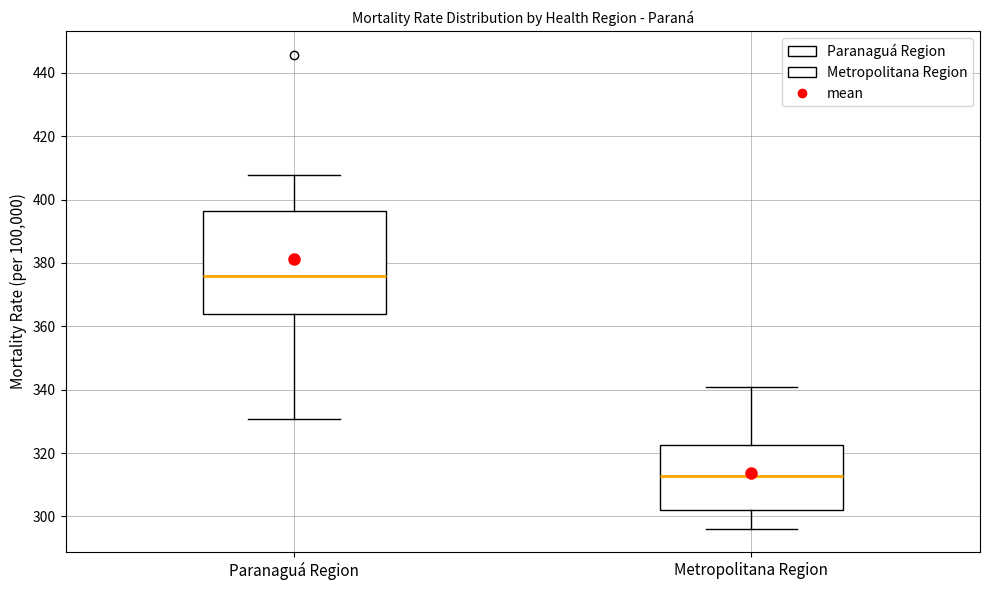

Where does the upper whisker of the box for Metropolitana Region end on the y-axis? The values are not printed on the chart, so give them approximately, as read against the axis.

340